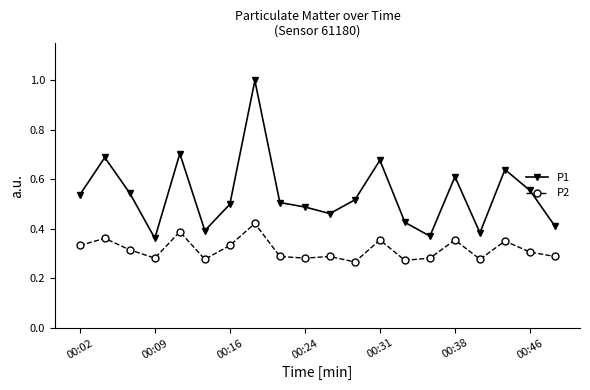

What is the greatest value displayed?

1.0